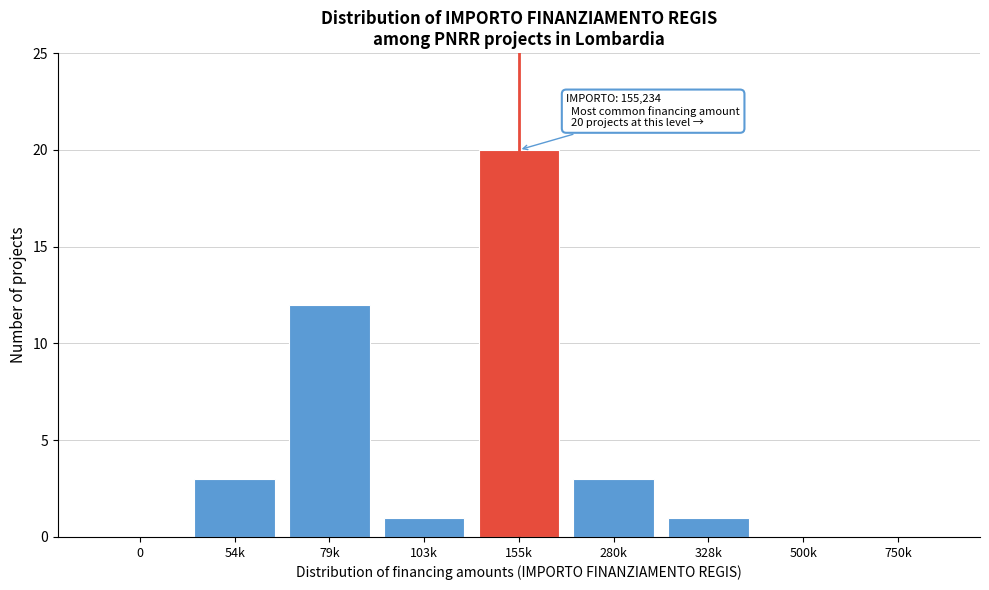

Reading right to left, list all the values displayed in this chart.

750k=0	500k=0	328k=1	280k=3	155k=20	103k=1	79k=12	54k=3	0=0